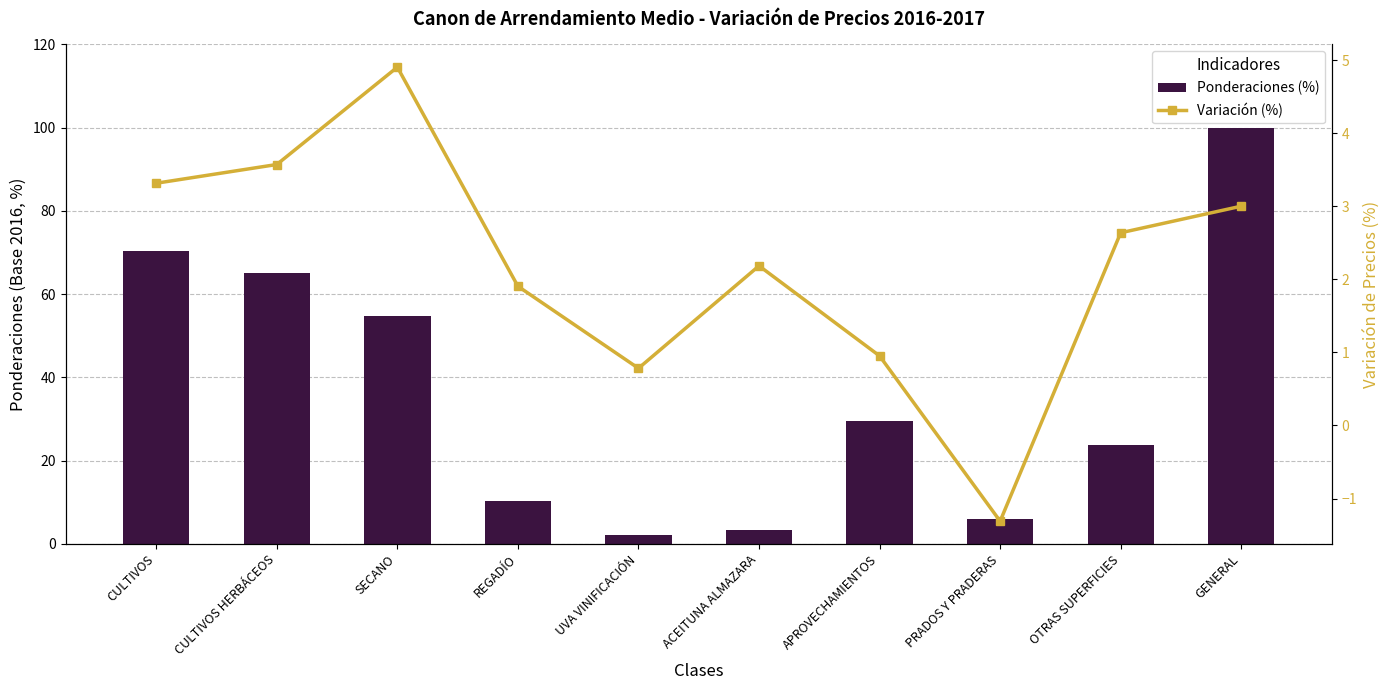

Where is Ponderaciones (%) nearest to the value 51?

SECANO